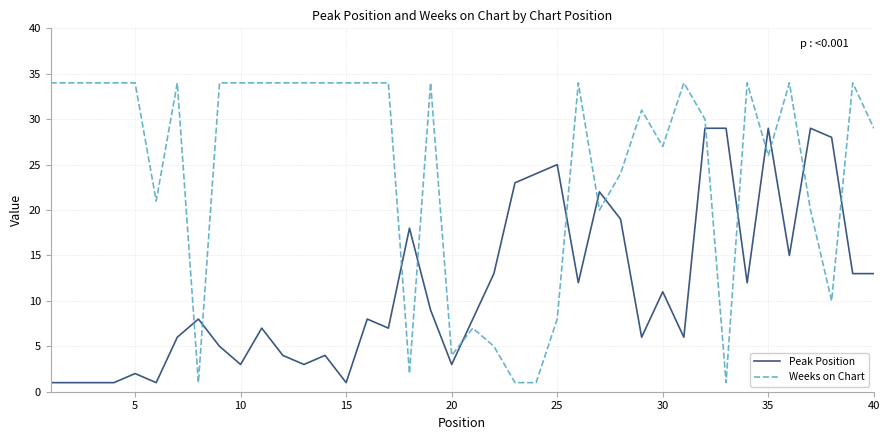

What are all the series names shown in the legend?

Peak Position, Weeks on Chart